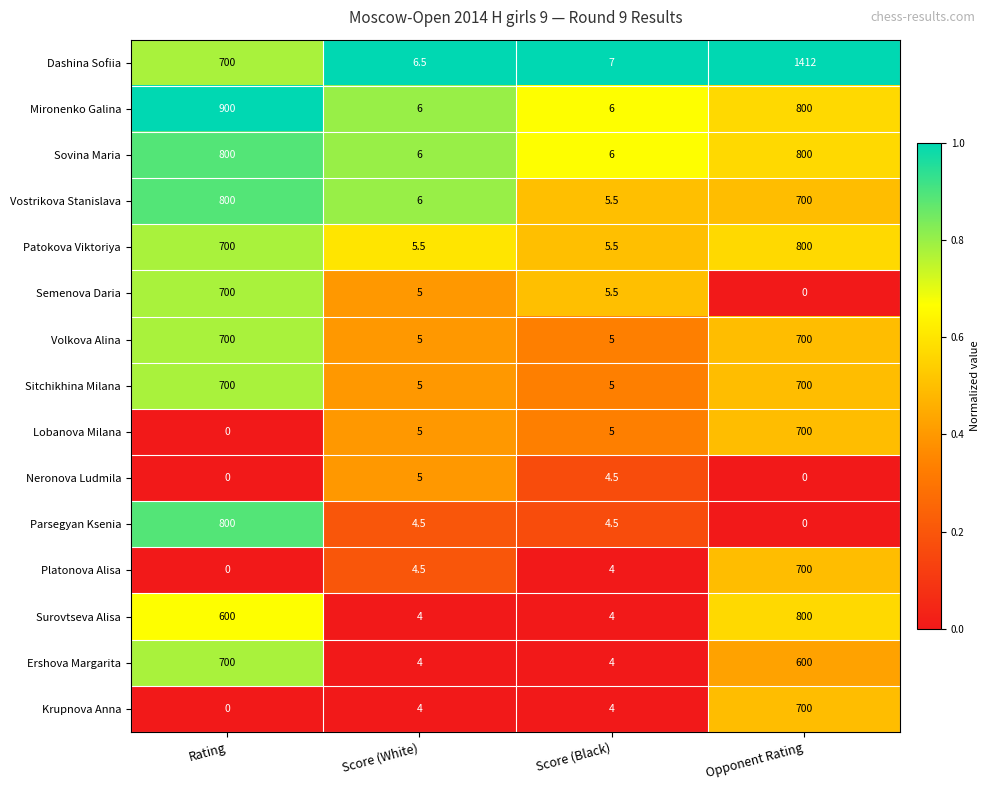

Count the number of categories in the chart.

4